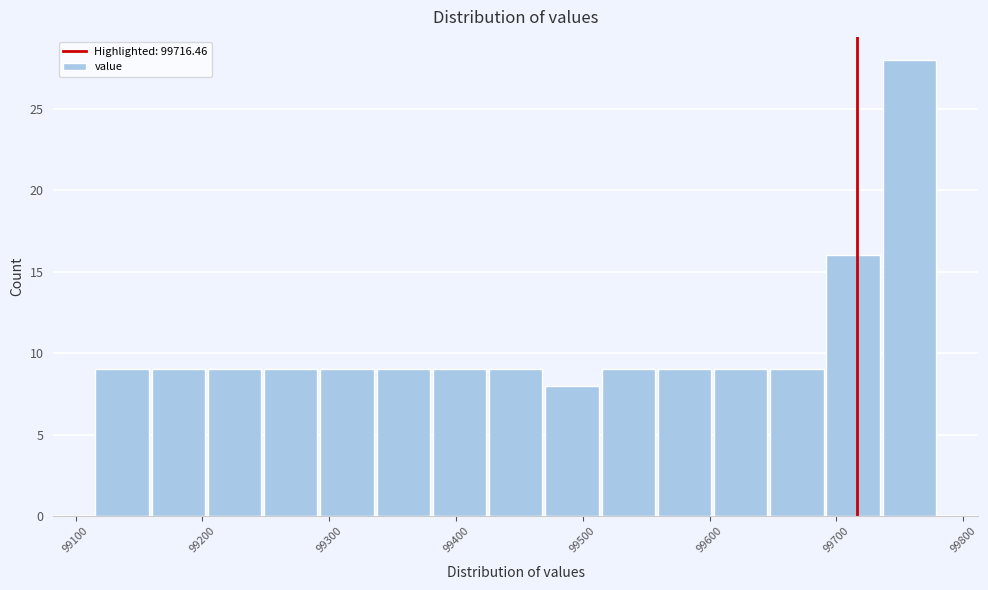

Over which range of the x-axis is the bar tallest?

99740 to 99780